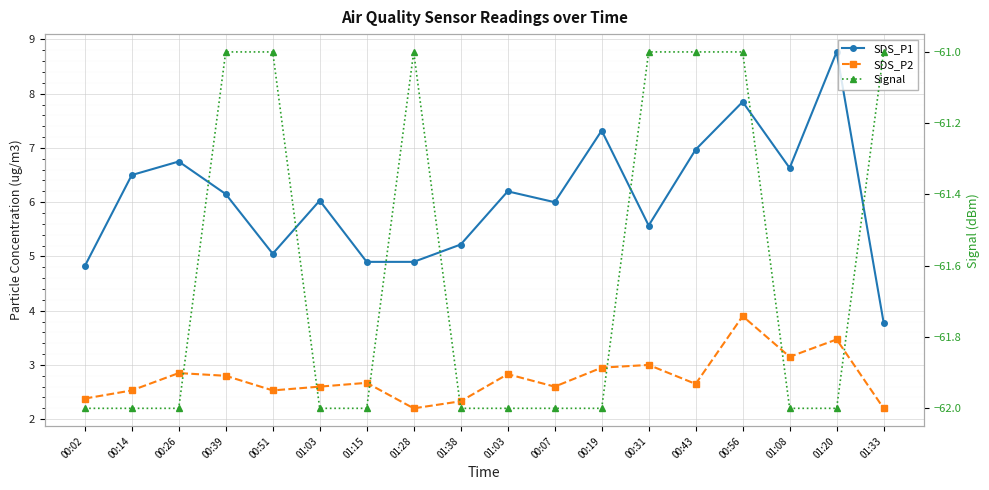

What is the sum of all SDS_P1 values?

109.4